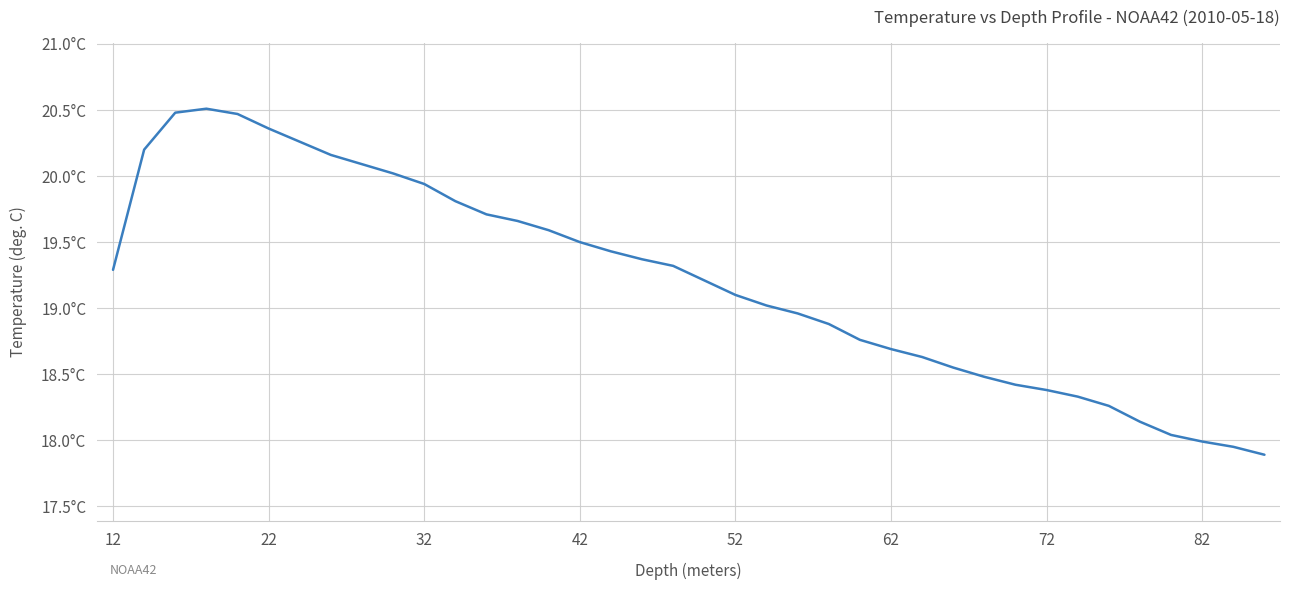

Does the chart display data point markers on the line(s)?

No